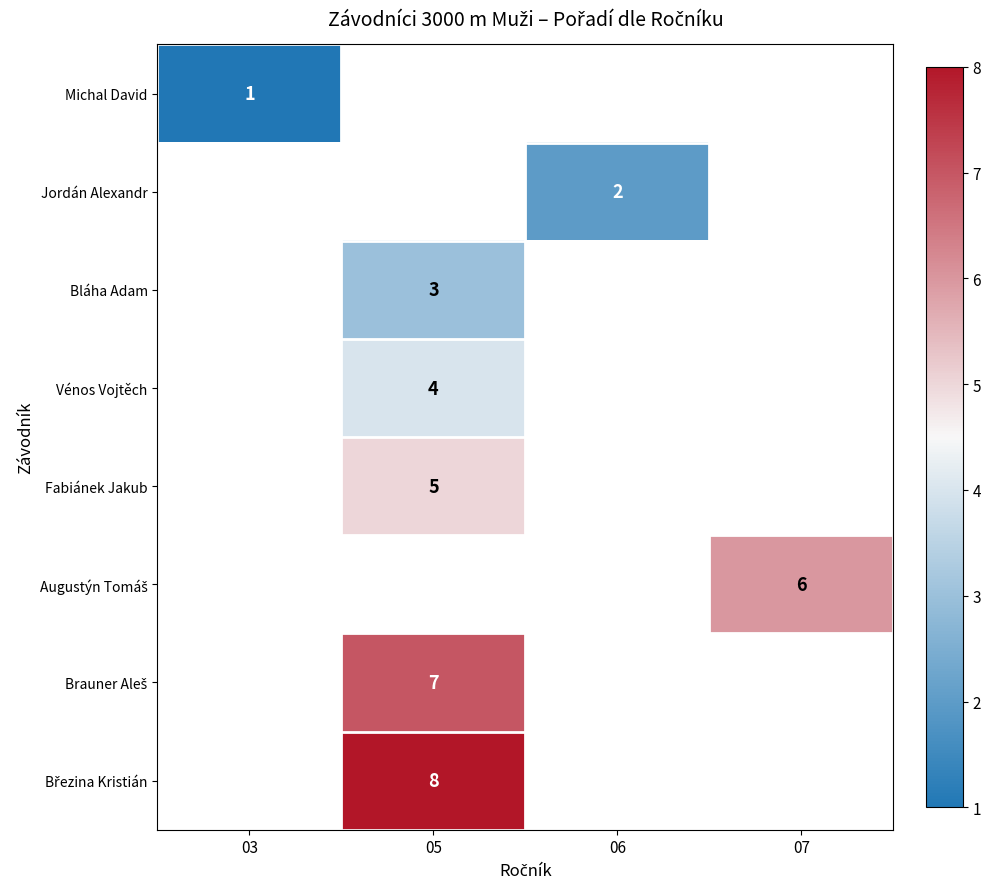

True or false: Michal David has a value of 1 at 03.

True